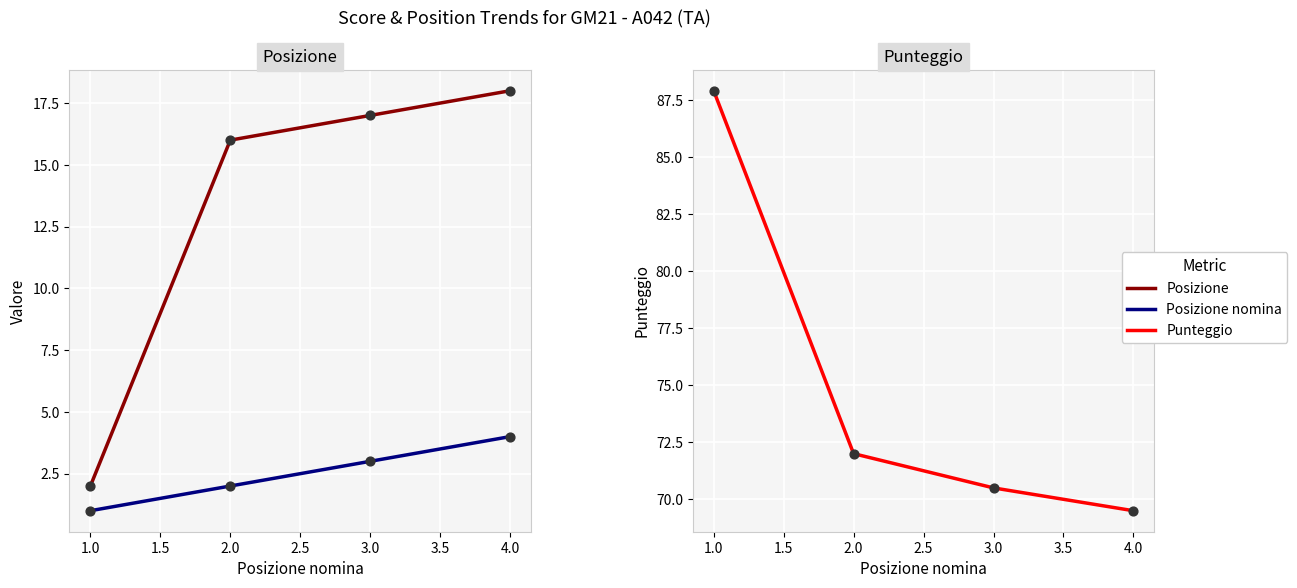

Which series has the largest total across all categories?

Punteggio